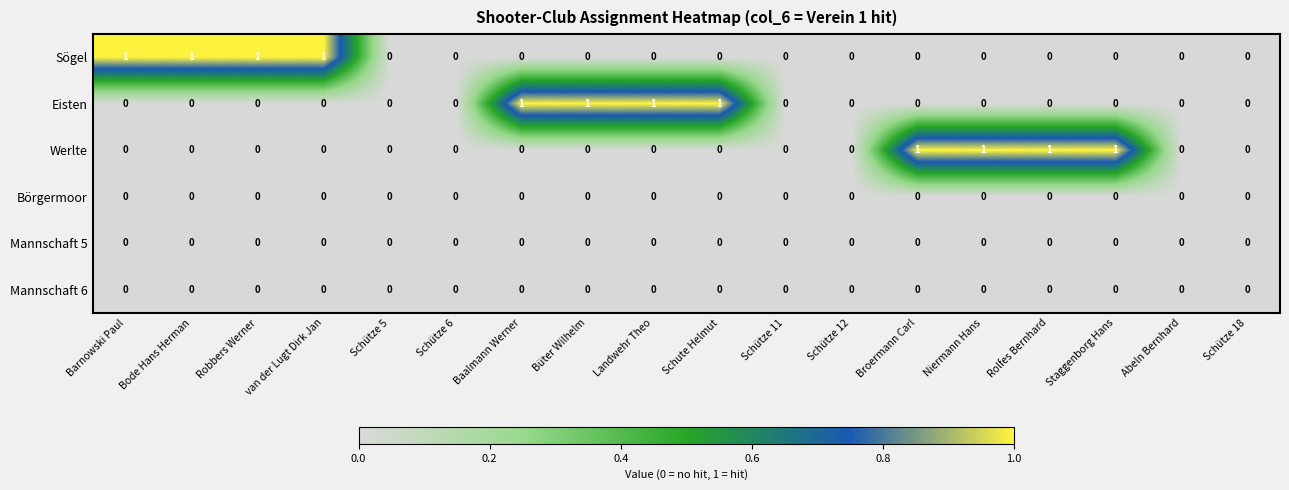

The value of Sögel at Schütze 6 is 0. True or false?

True